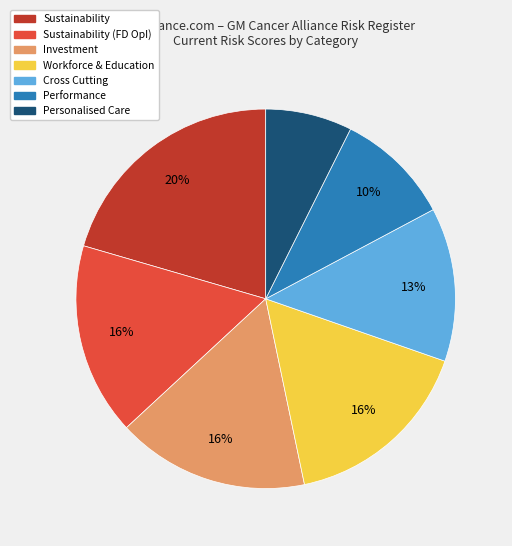

To the nearest percent, what is the average slice percentage?

14%